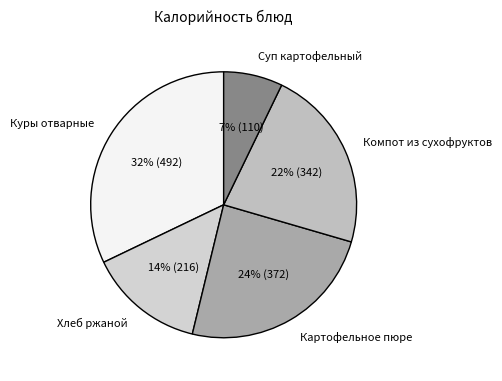

To the nearest percent, what is the difference between the Картофельное пюре and Компот из сухофруктов slice percentages?

2%